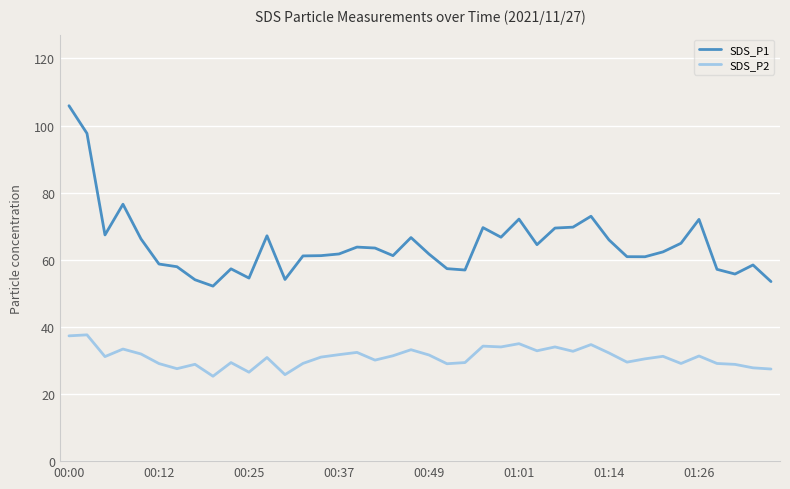

What is the minimum value for SDS_P2?

25.3